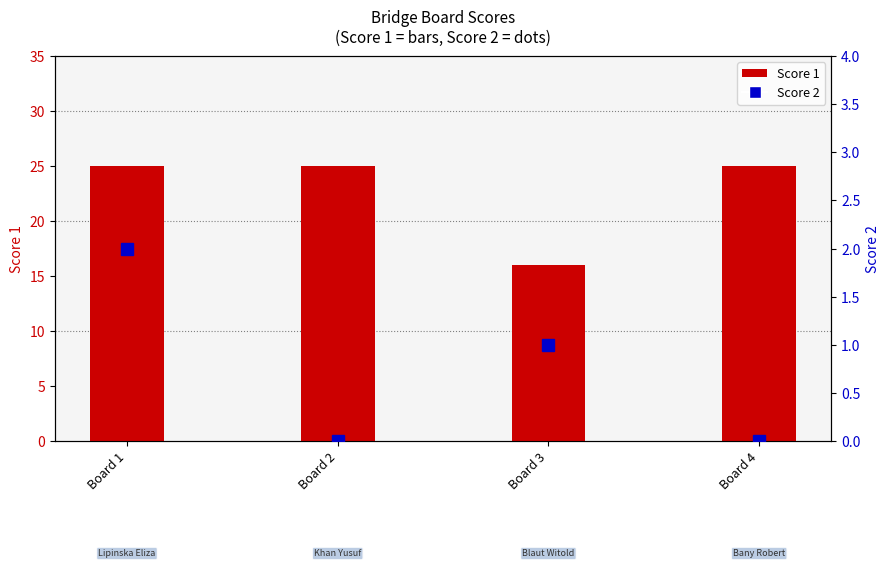

Reading right to left, what are all the values shown in this chart?

Score 1: Board 4=25	Board 3=16	Board 2=25	Board 1=25
Score 2: Board 4=0	Board 3=1	Board 2=0	Board 1=2